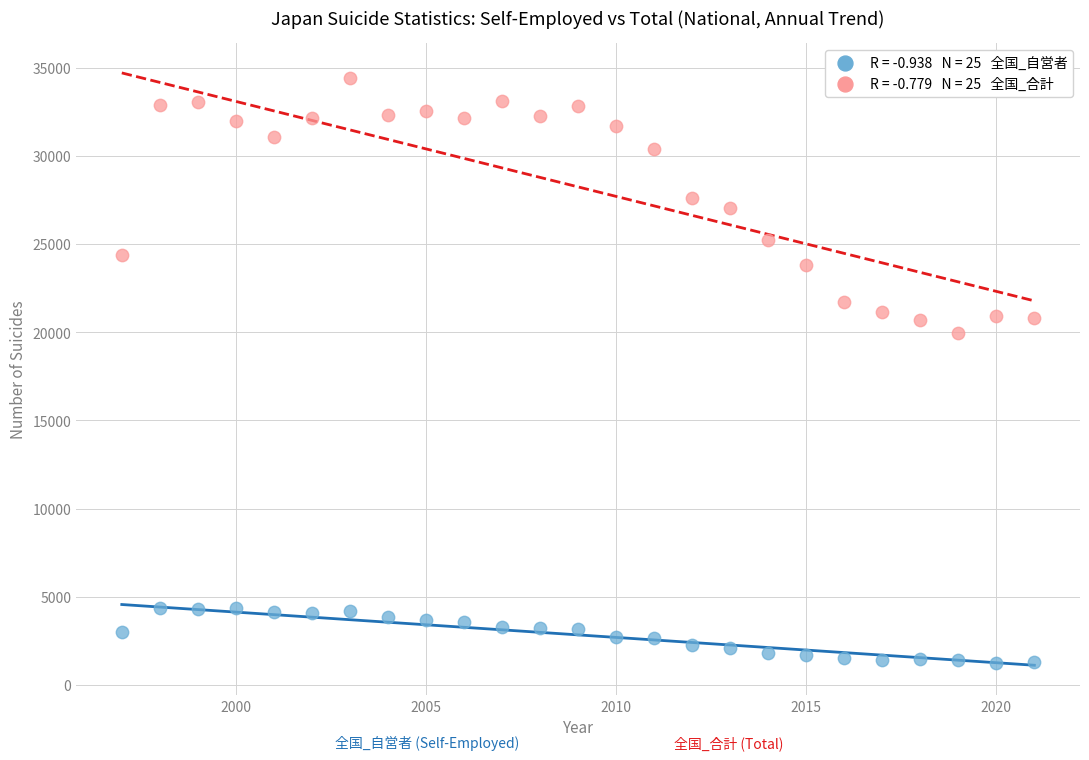

Across all data points, what is the range of Y values (max minus min)?

33167